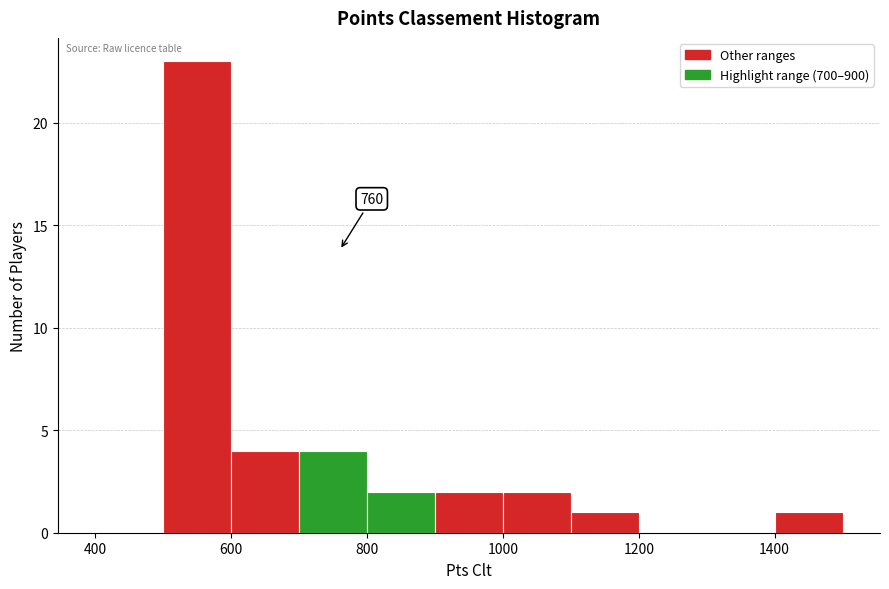

Over which range of the x-axis is the bar tallest?

500 to 600